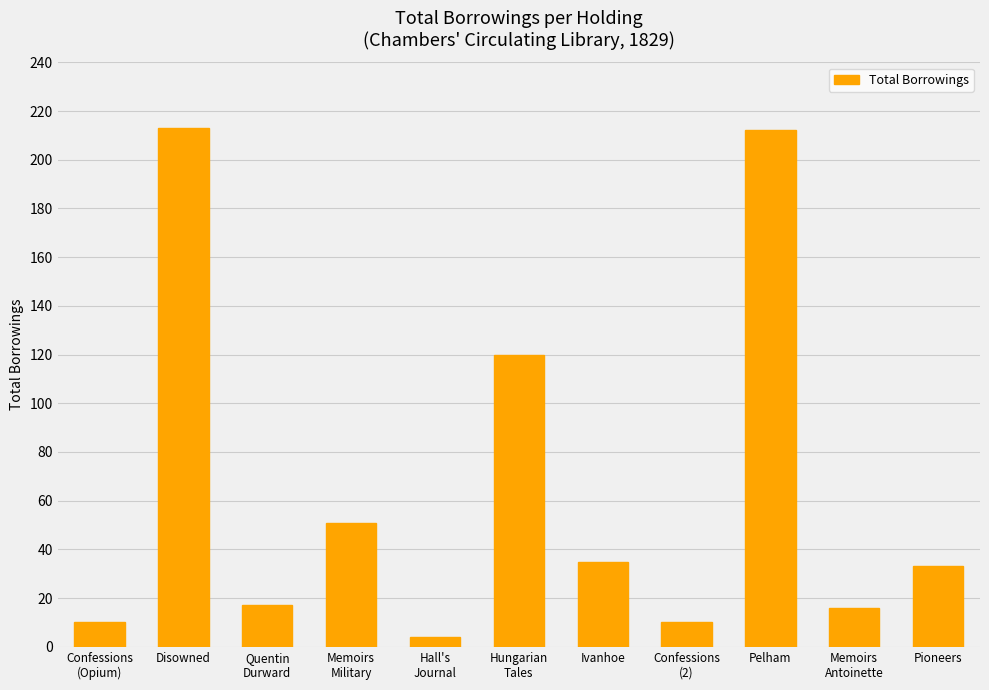

What is the difference between the maximum and second lowest values?

203